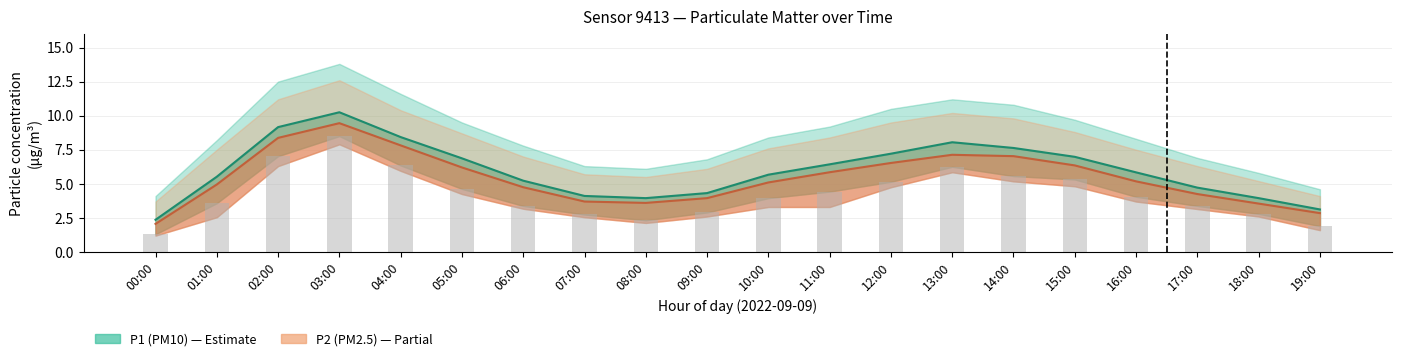

How many data points in P1 (PM10) are above 5?

13